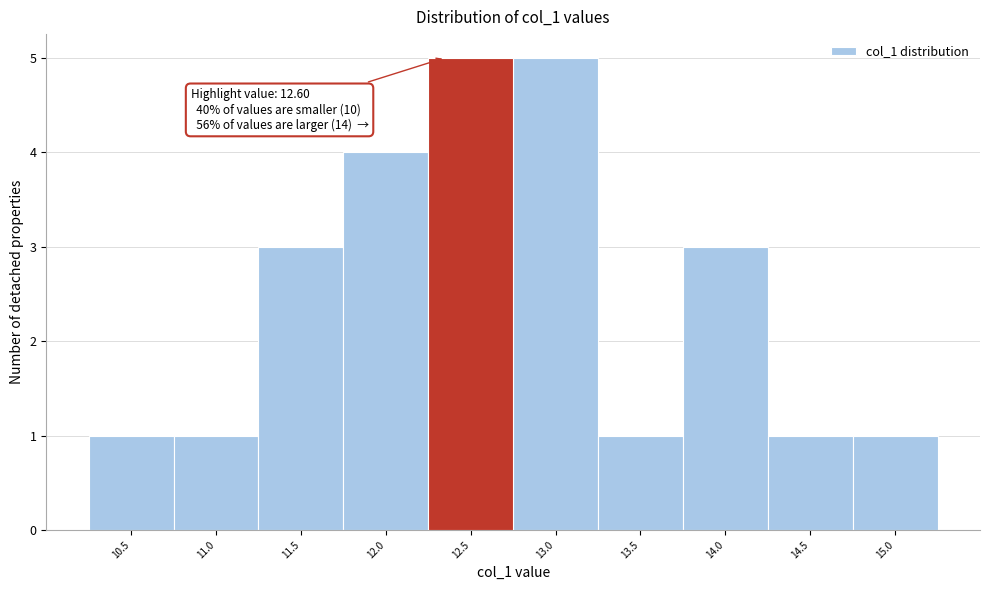

Reading right to left, extract all data points from this chart.

15.0=1	14.5=1	14.0=3	13.5=1	13.0=5	12.5=5	12.0=4	11.5=3	11.0=1	10.5=1